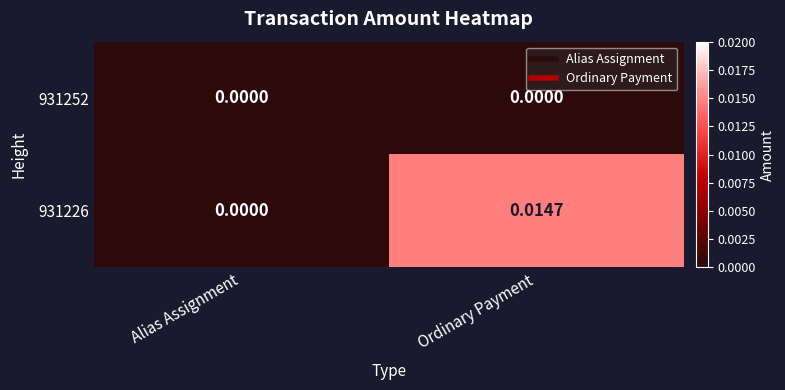

Which series changed the most between Alias Assignment and Ordinary Payment?

931226